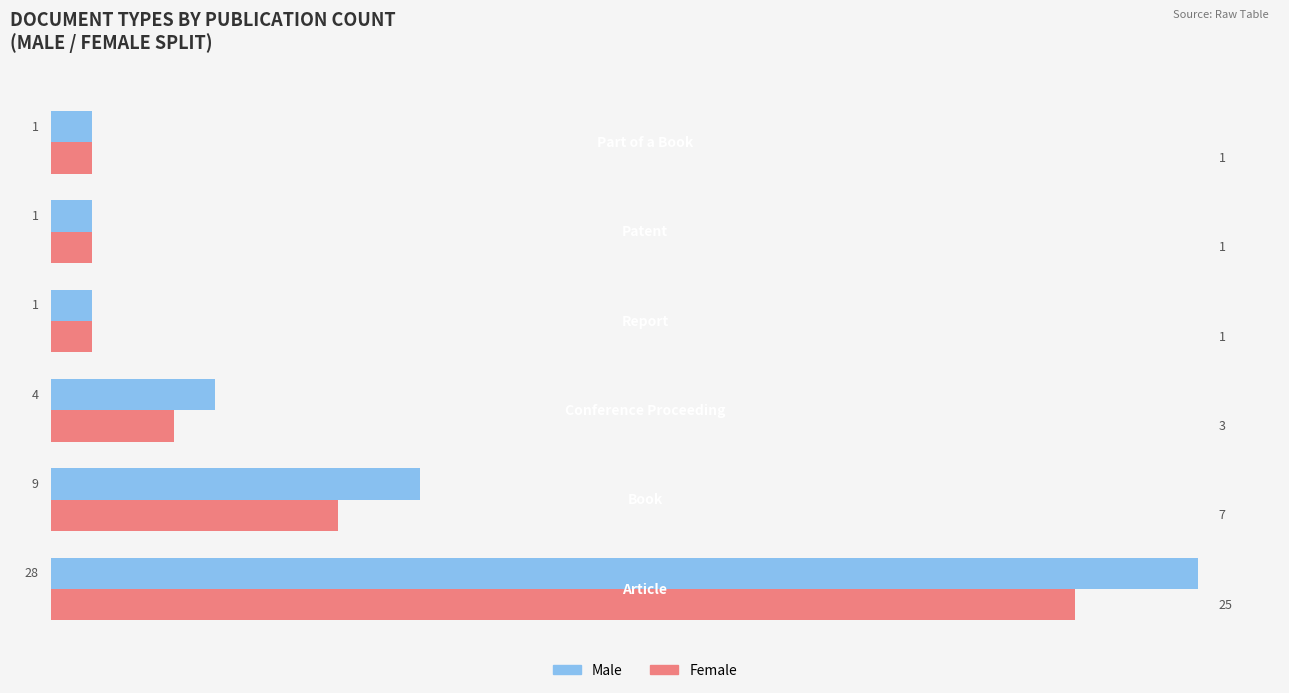

What is the highest value of the Male series?

28